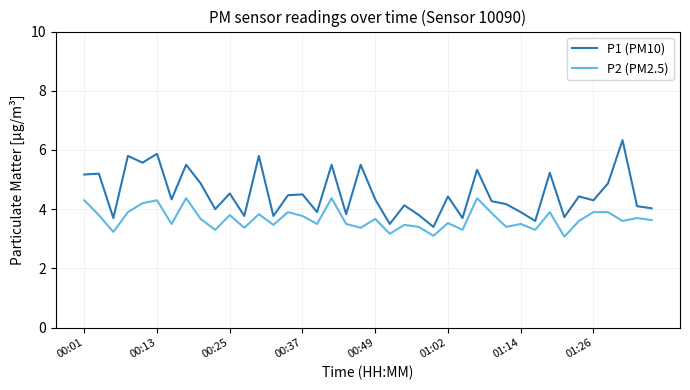

In P1 (PM10), how many points are lower than both neighbors (excluding endpoints)?

14